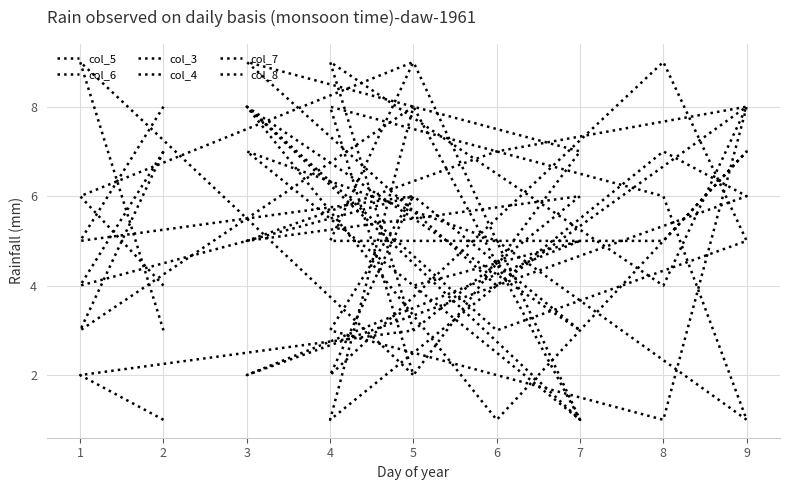

Read the col_6 value at 9.

7